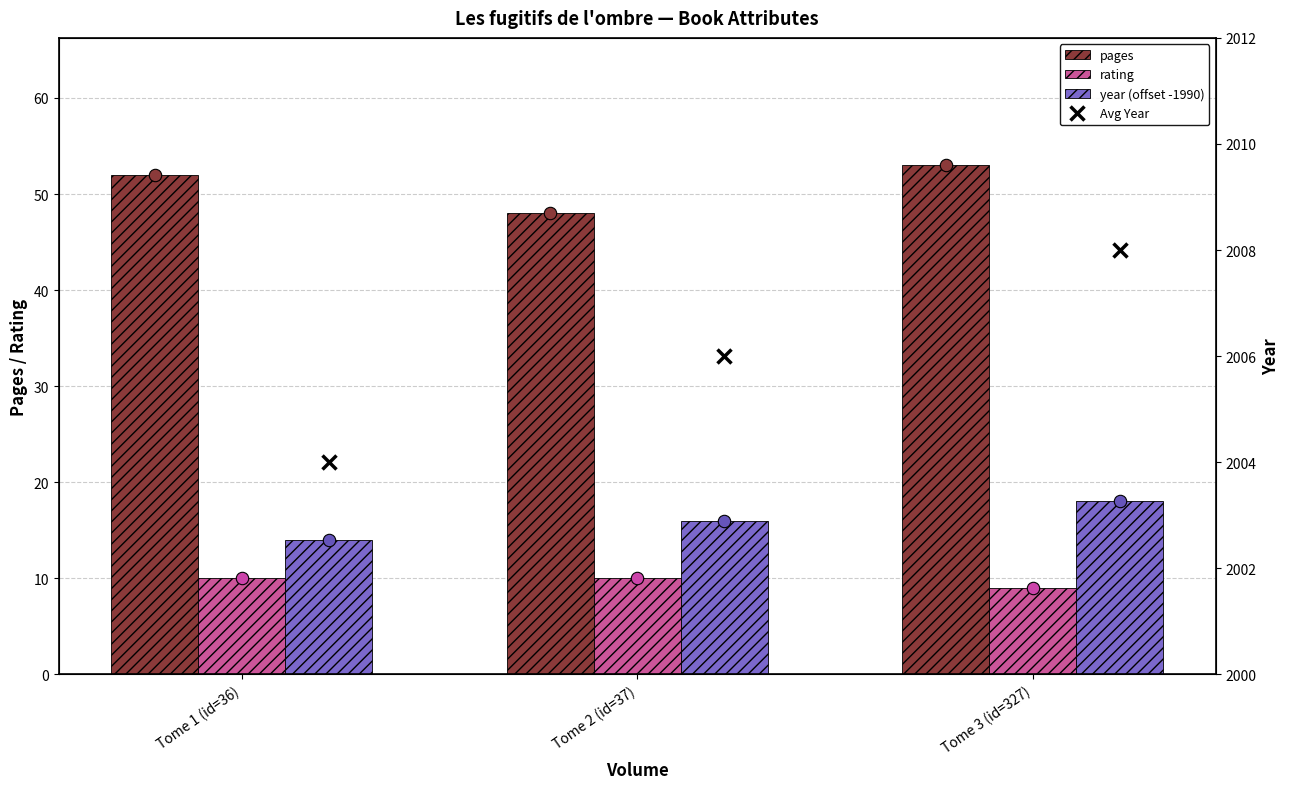

Which series has the largest total across all categories?

Avg Year